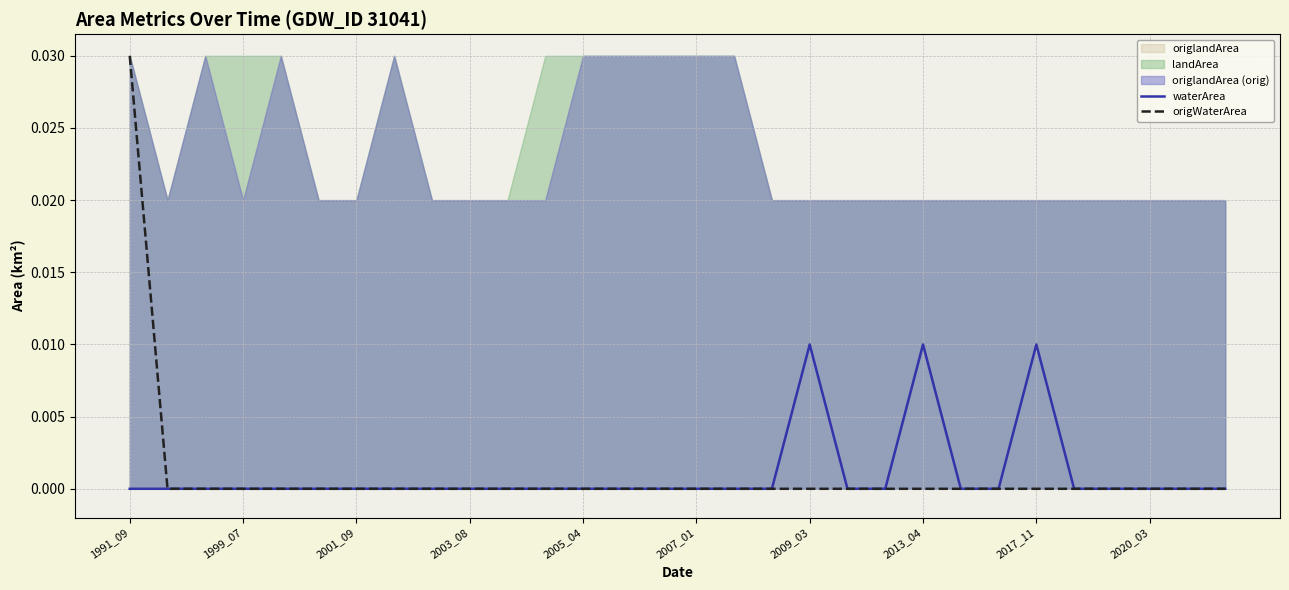

How many origWaterArea values are between 0 and 1?

30